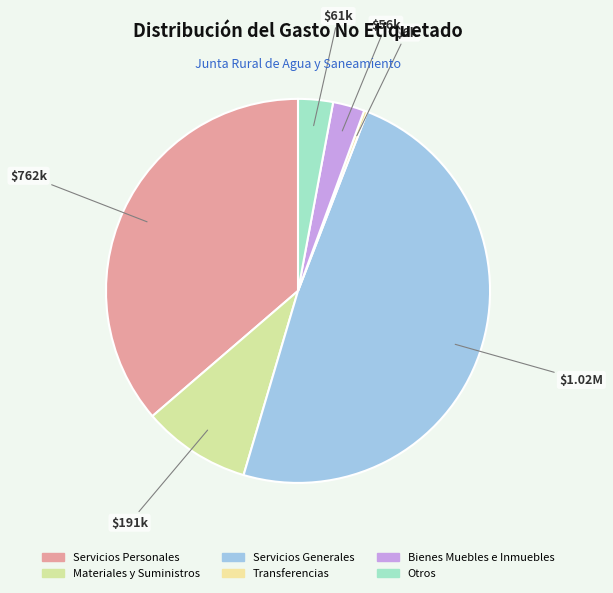

Does Otros represent more than half of the total?

No